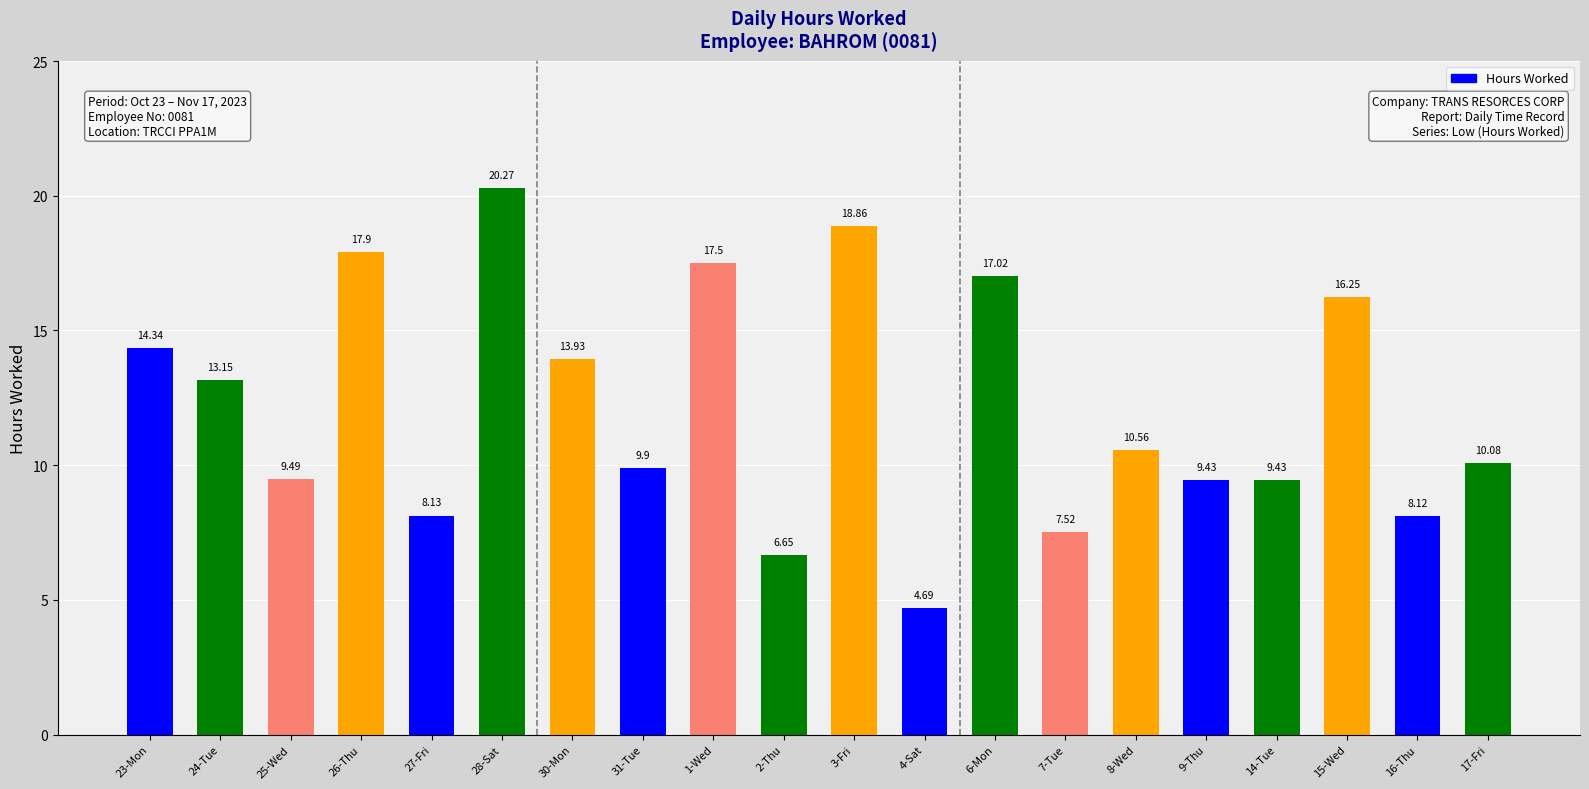

What is the sum of all values?

243.2